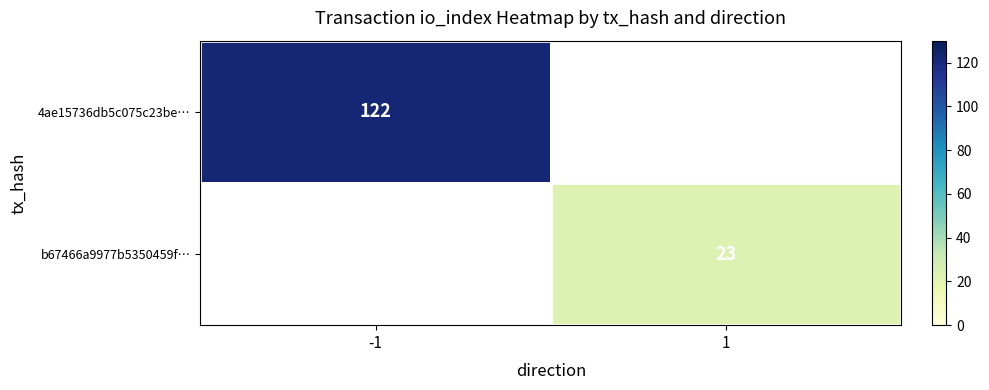

The value of 4ae15736db5c075c23be… at -1 is 122. True or false?

True